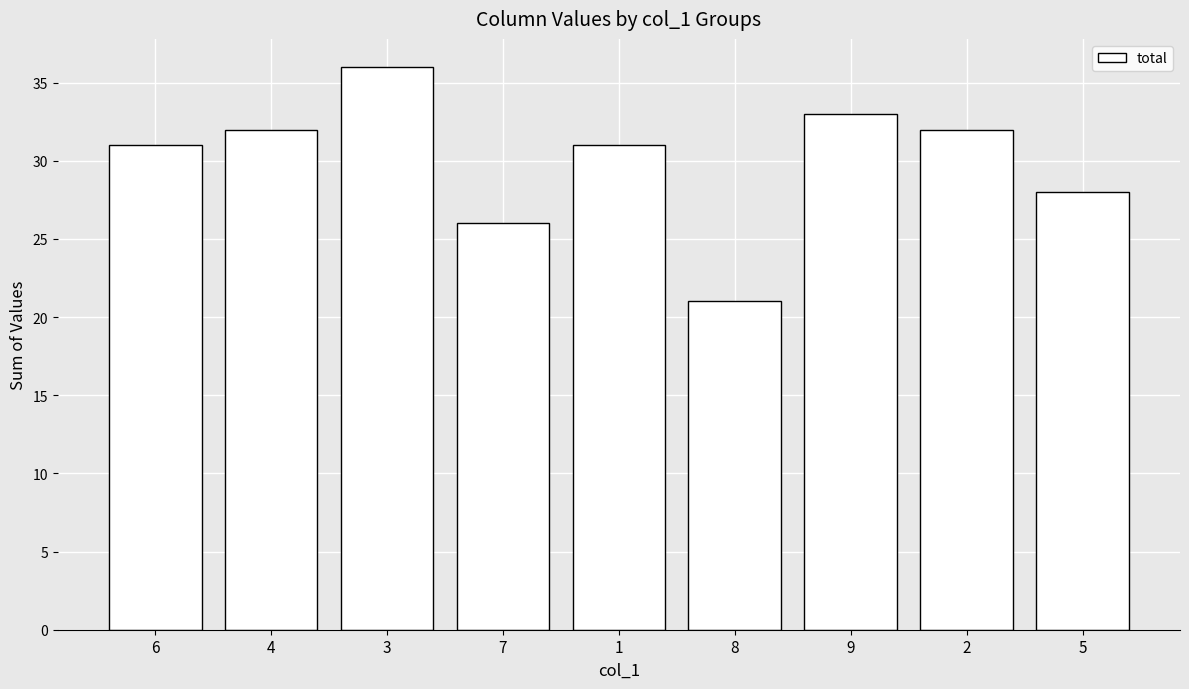

Reading right to left, extract all data points from this chart.

5=28	2=32	9=33	8=21	1=31	7=26	3=36	4=32	6=31